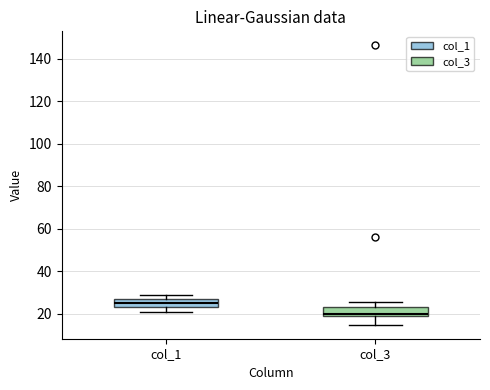

Where is the lower edge of the box for col_1 on the y-axis? The values are not printed on the chart, so give them approximately, as read against the axis.

24